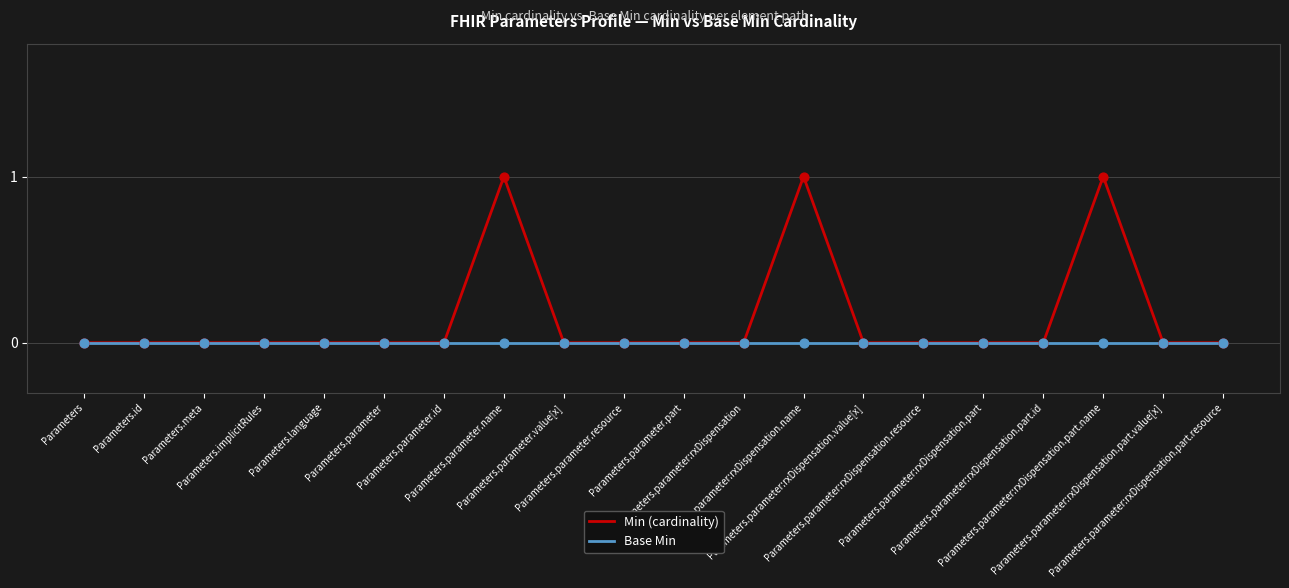

Which series has the largest total across all categories?

Min (cardinality)